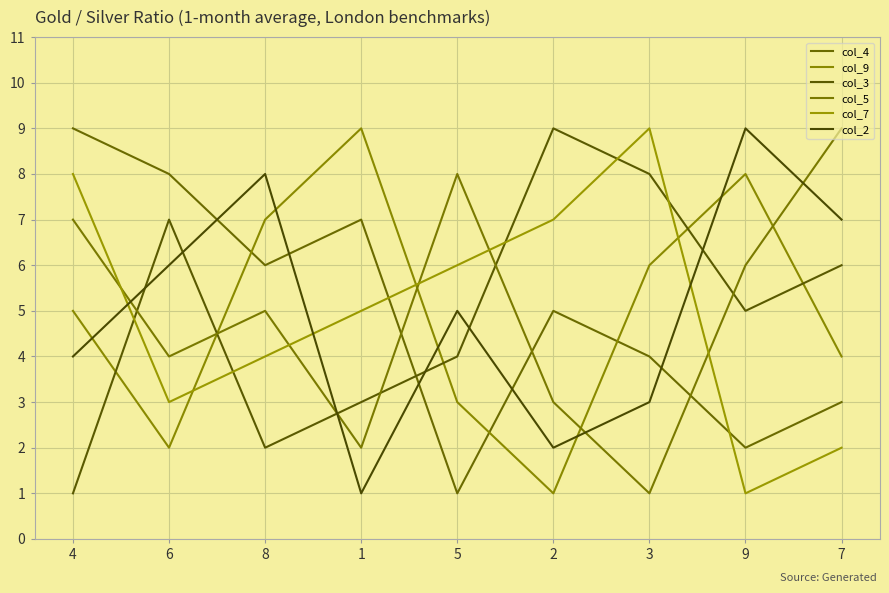

How many data points does each series have?

9